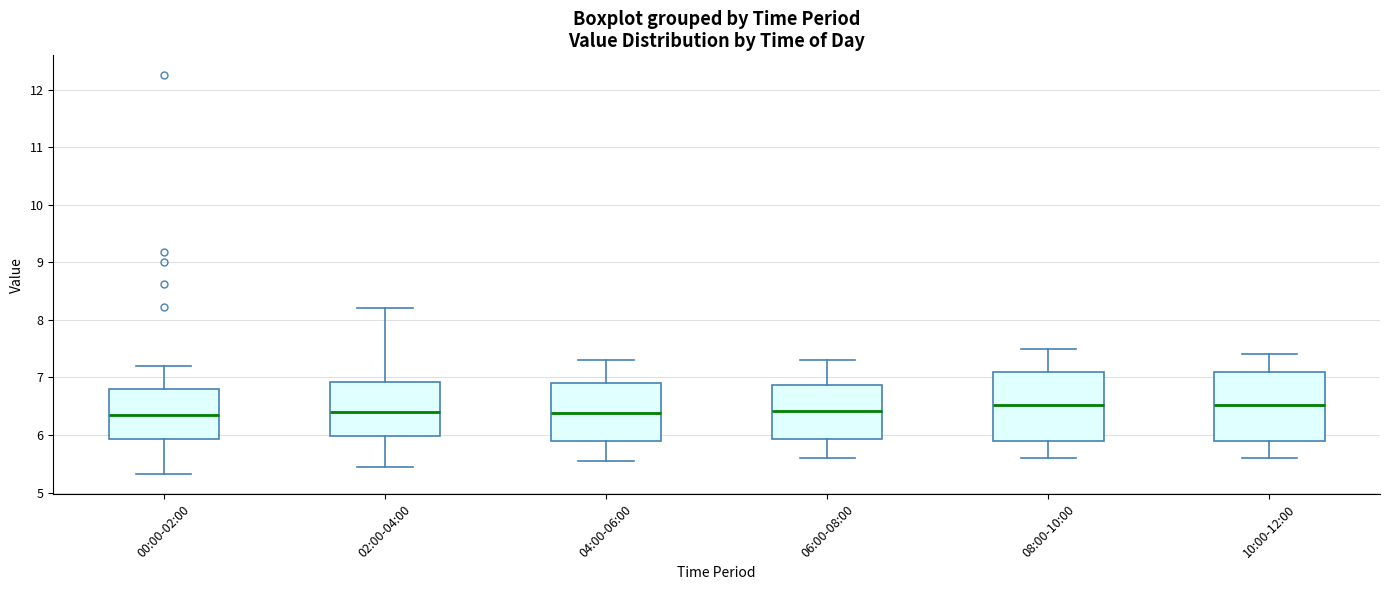

Reading left to right, read every box against the y-axis: the position of its median line, the range the box covers, and the ends of its whiskers. The values are not printed on the chart, so give them approximately, as read against the axis.

00:00-02:00: median 6.3, box 5.9 to 6.8, whiskers 5.3 to 7.2
02:00-04:00: median 6.4, box 6.0 to 6.9, whiskers 5.5 to 8.2
04:00-06:00: median 6.4, box 5.9 to 6.9, whiskers 5.6 to 7.3
06:00-08:00: median 6.4, box 5.9 to 6.9, whiskers 5.6 to 7.3
08:00-10:00: median 6.5, box 5.9 to 7.1, whiskers 5.6 to 7.5
10:00-12:00: median 6.5, box 5.9 to 7.1, whiskers 5.6 to 7.4